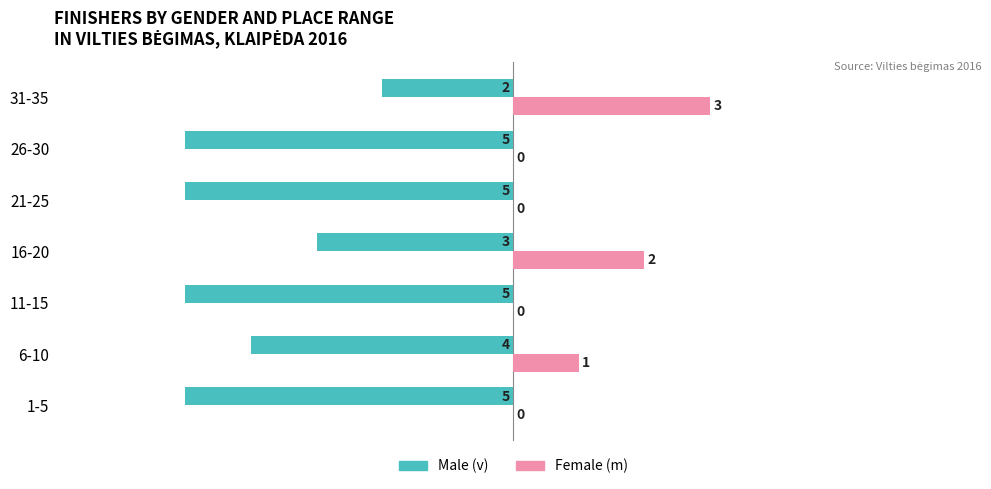

At which label does Female (m) reach its peak?

31-35